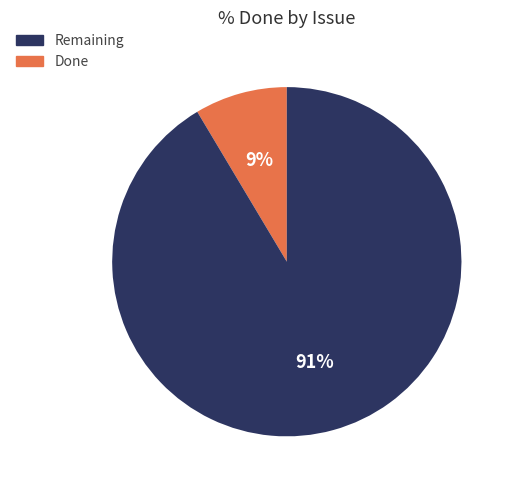

To the nearest percent, what is the average slice percentage?

50%